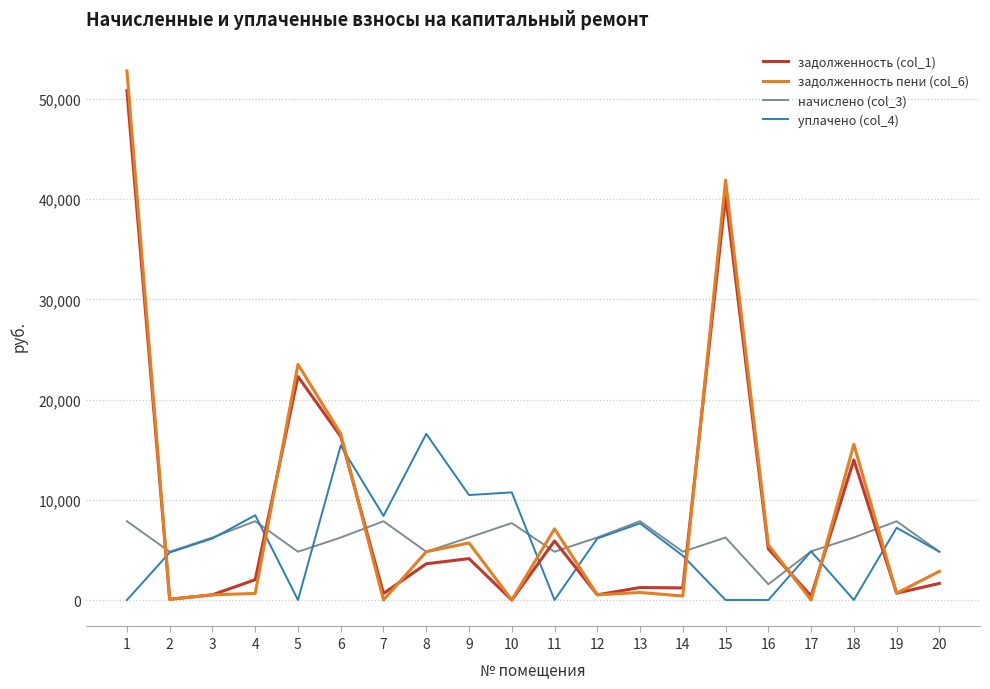

Where is the first local maximum for уплачено (col_4)?

4